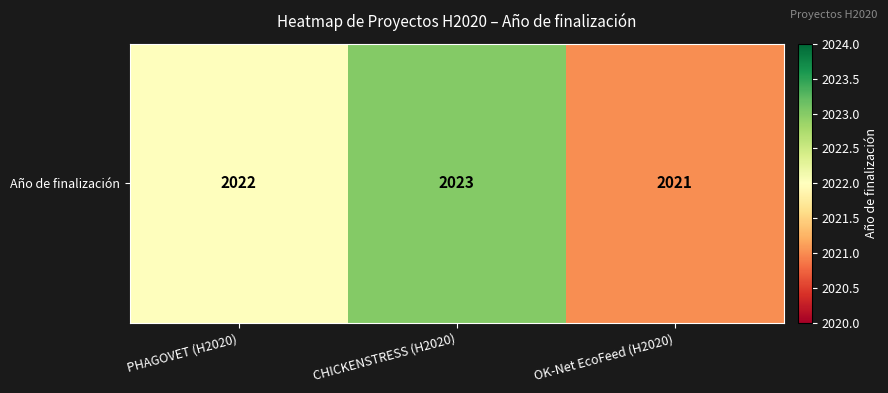

At which label does the data first exceed 2022?

CHICKENSTRESS (H2020)